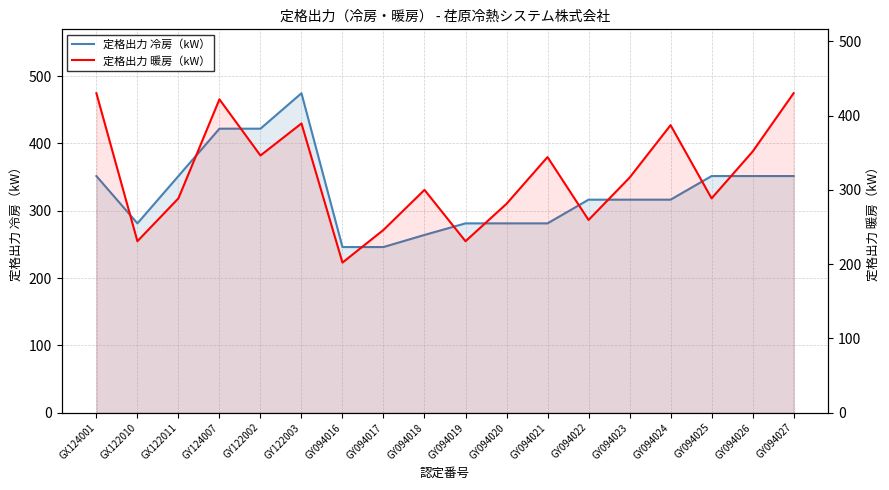

At which category is the sum across all series the highest?

GY122003